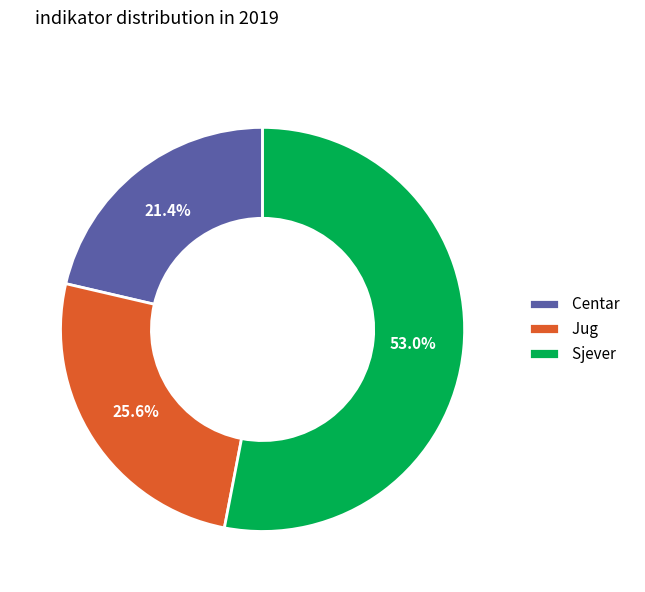

Is it true that Sjever is 63% of the pie?

False